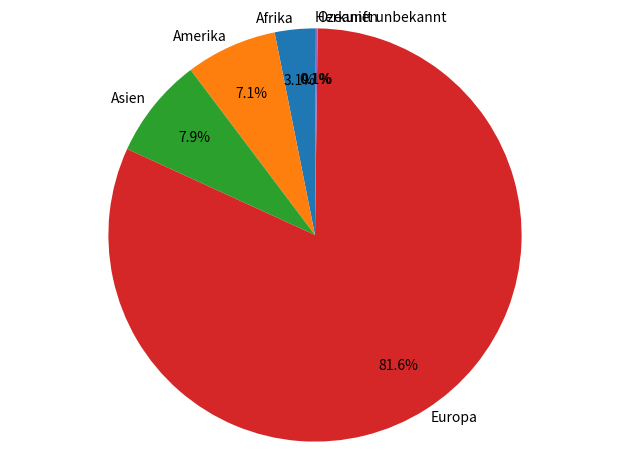

Which category has the biggest portion of the pie?

Europa